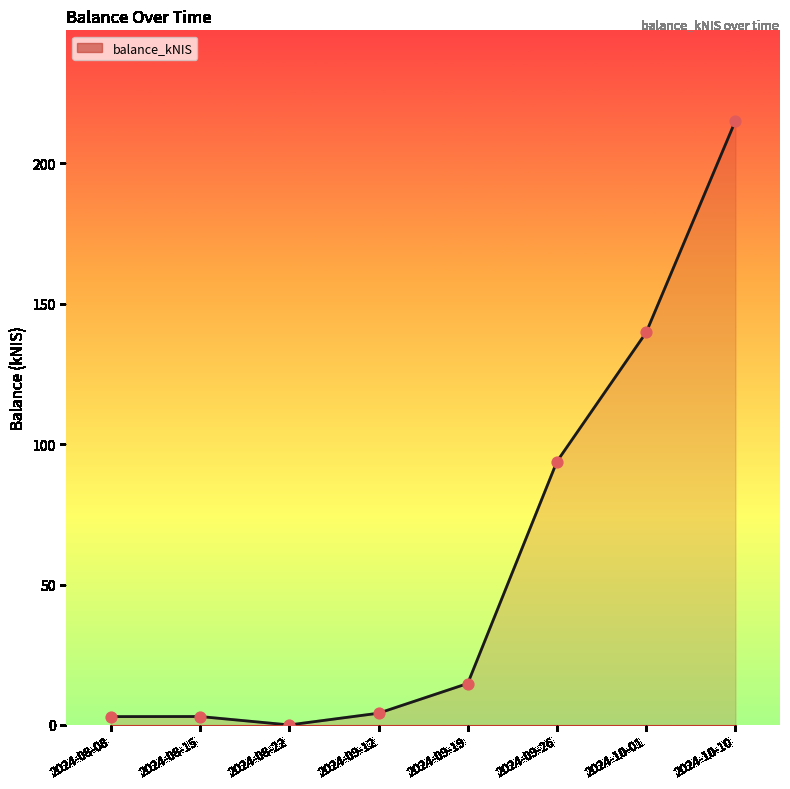

Approximately how many times larger is the value at 2024-09-12 compared to 2024-08-15?

1.4